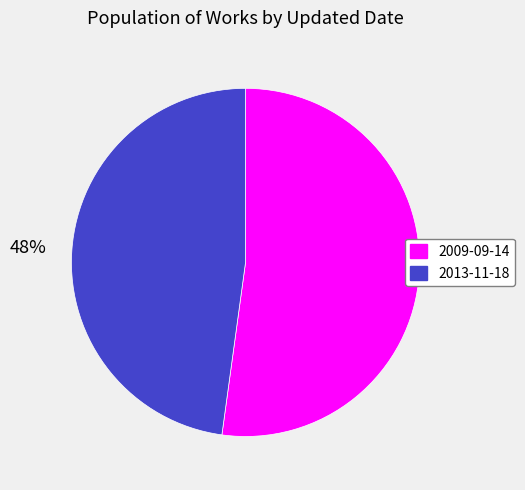

To the nearest percent, what is the difference between the 2009-09-14 and 2013-11-18 slice percentages?

4%